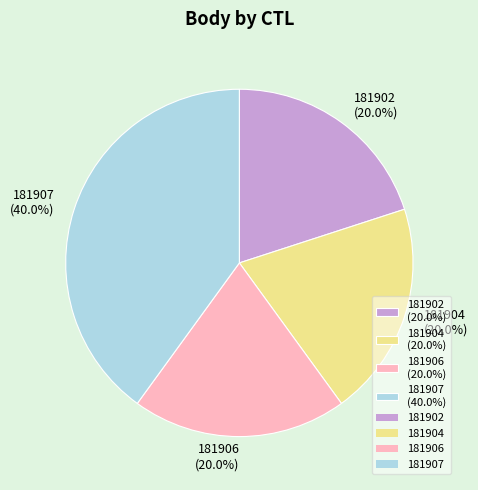

Which category has the biggest portion of the pie?

181907